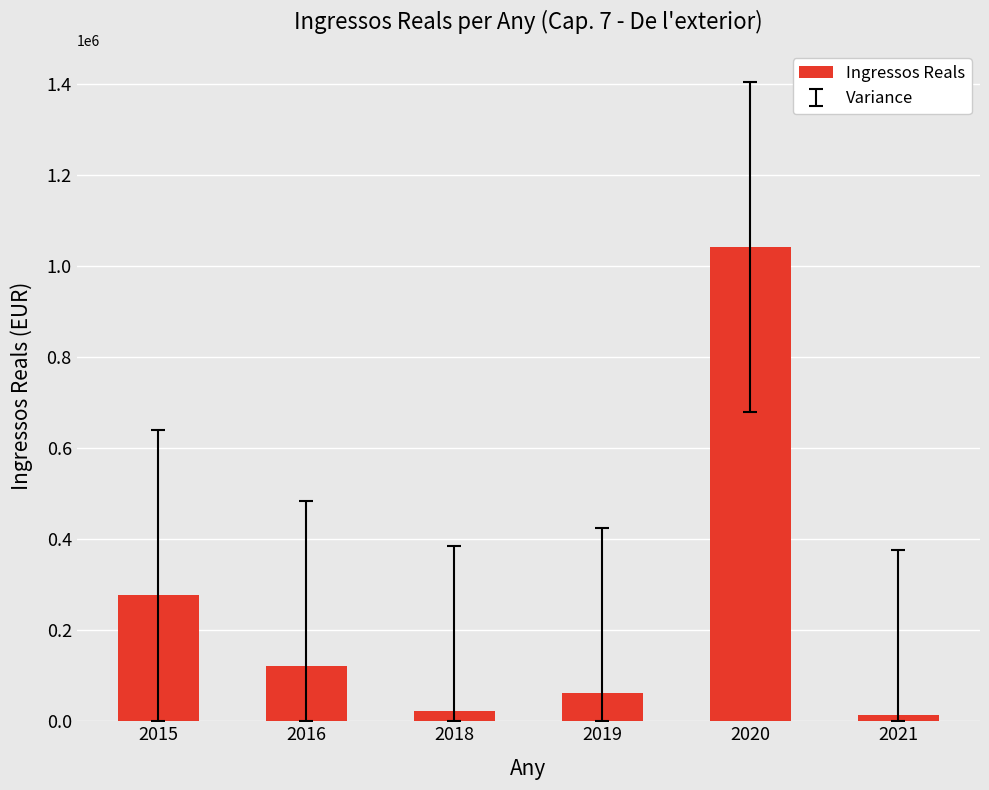

Reading left to right, what are all the values shown in this chart?

278109.1	120842.9	22789.3	62315.3	1041581.2	13125.0